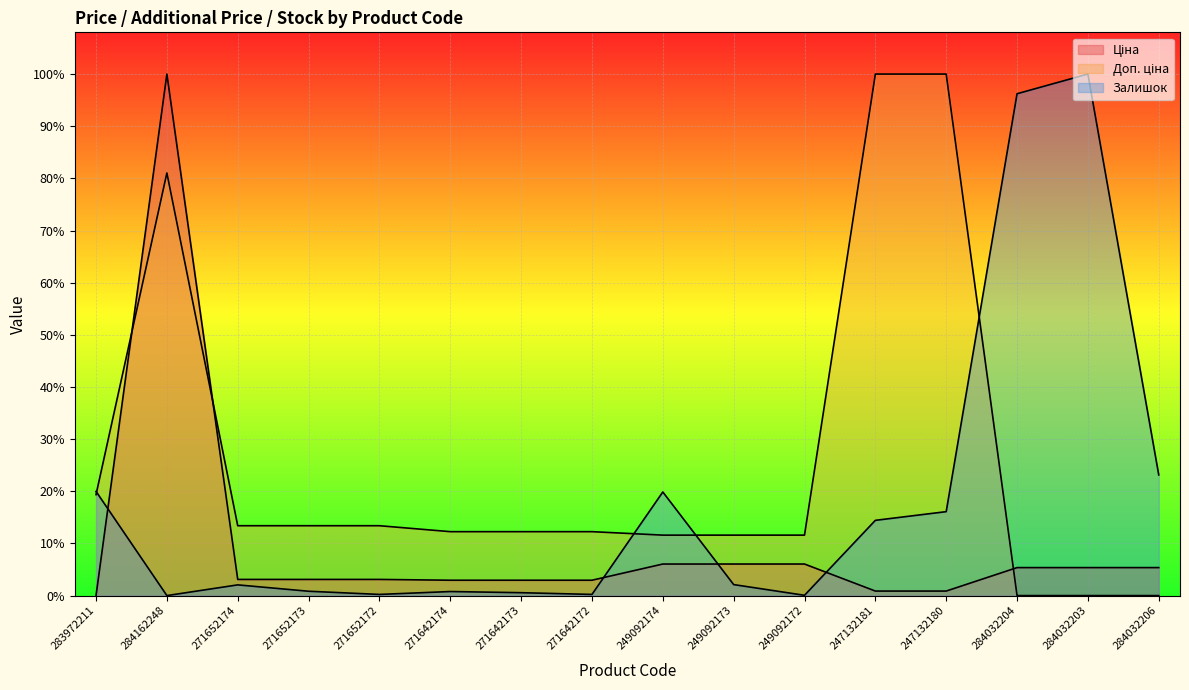

What is the spread (max minus min) of values at 271642174?

0.1